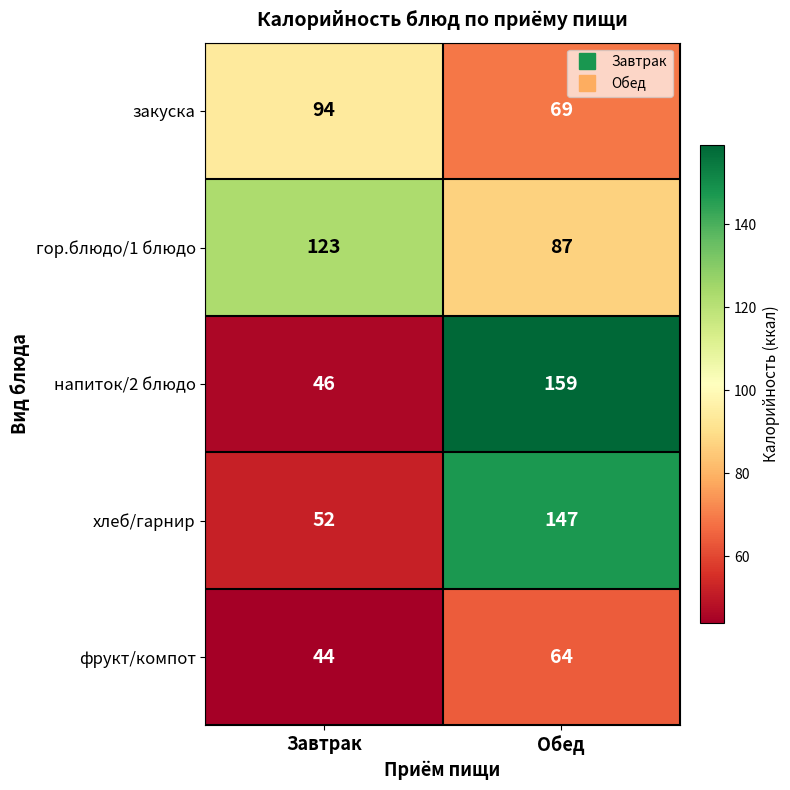

At Обед, list the series in order from smallest to largest.

фрукт/компот, закуска, гор.блюдо/1 блюдо, хлеб/гарнир, напиток/2 блюдо